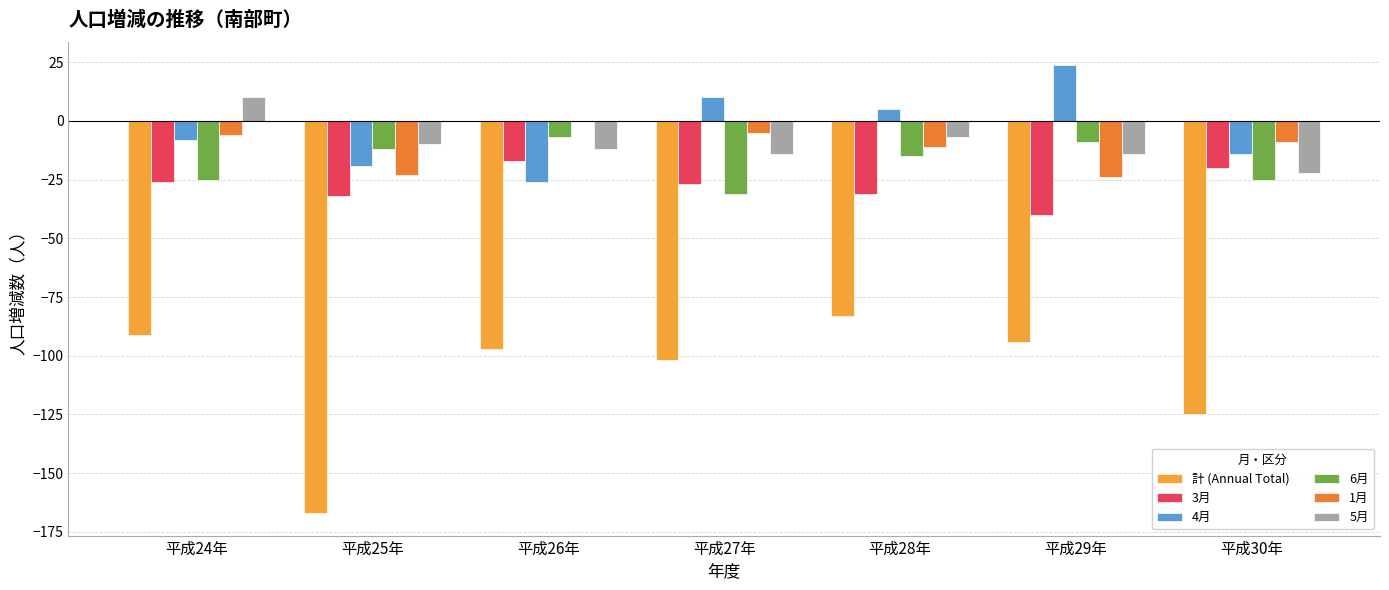

Are the bars grouped side by side (vs. stacked)?

Yes